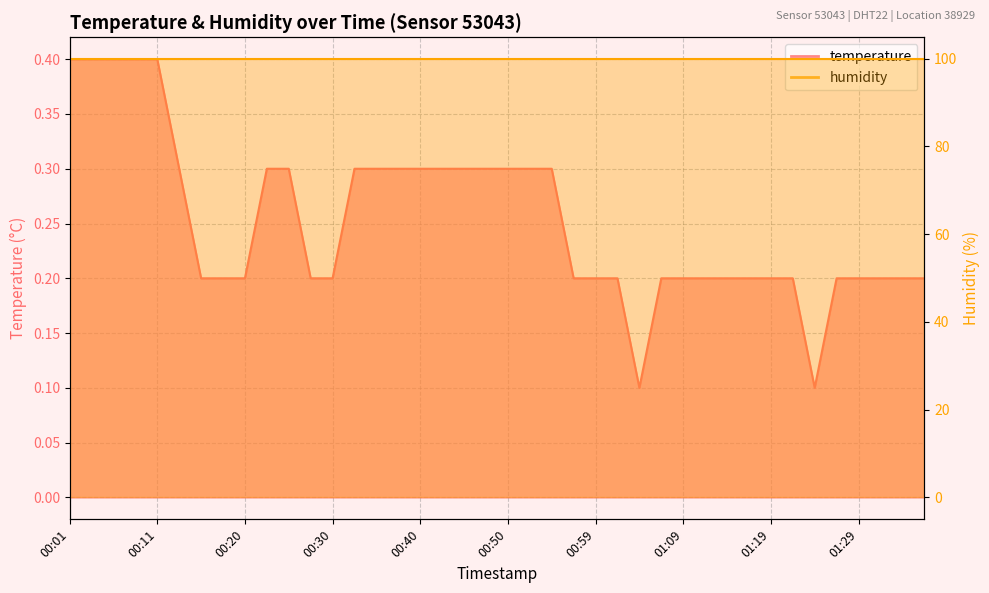

Which has a higher value, 00:08 or 00:45?

00:08